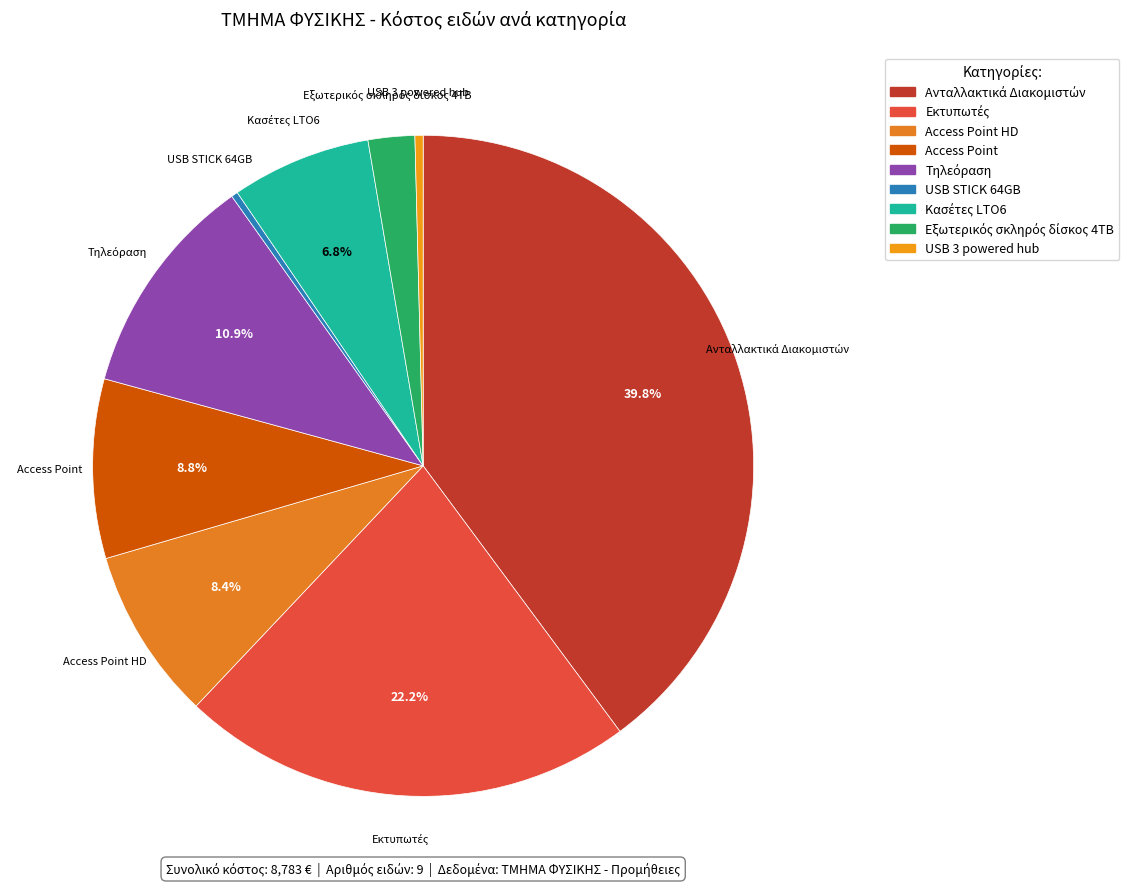

How many slices are in this pie chart?

9